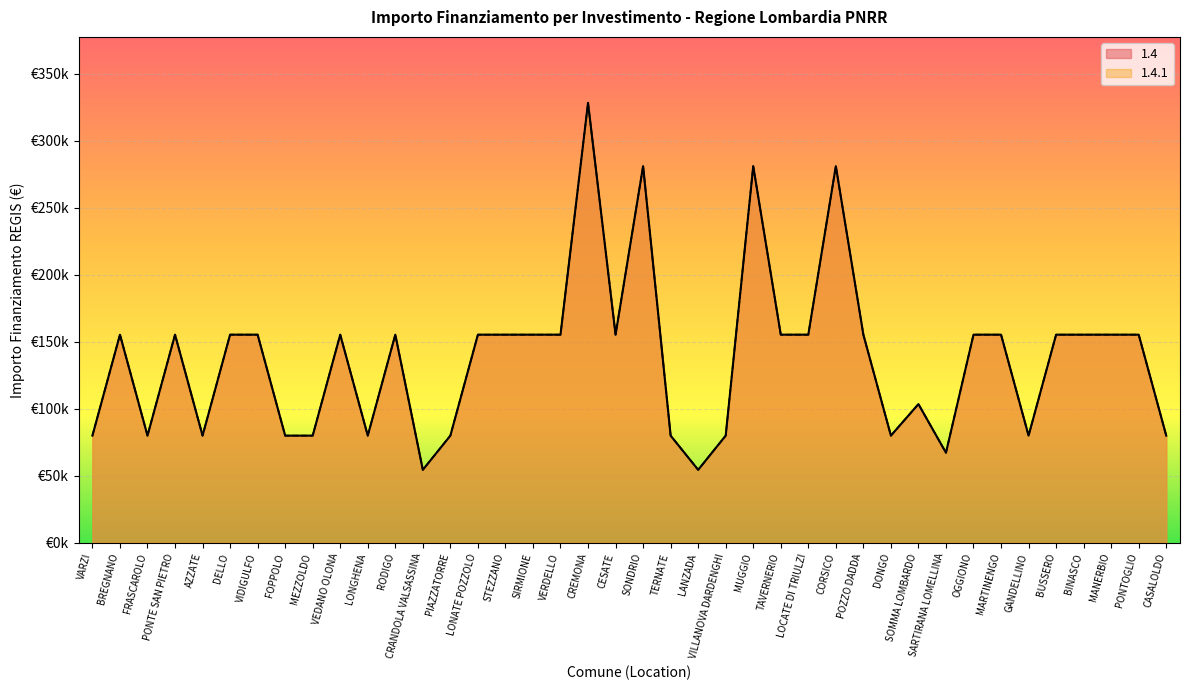

What position from the right is VILLANOVA DARDENGHI?

17